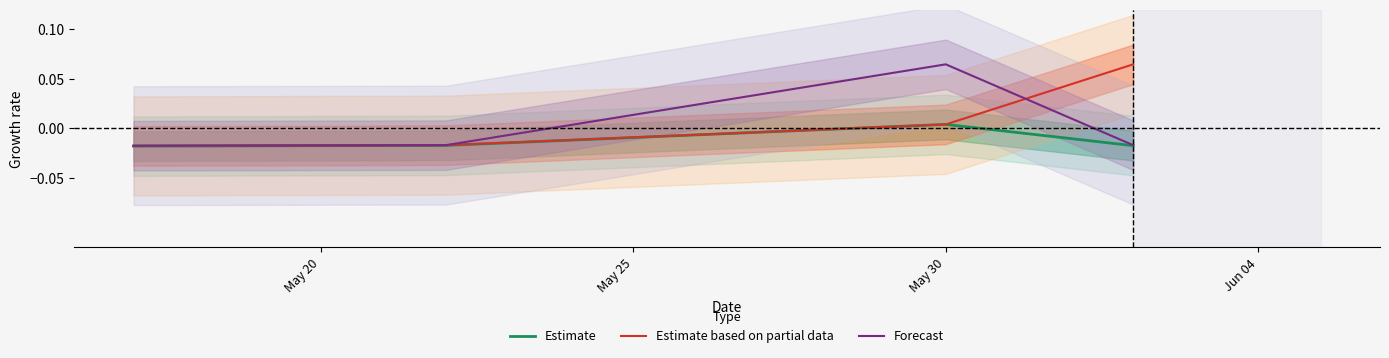

Where is Estimate nearest to the value 0?

May 30